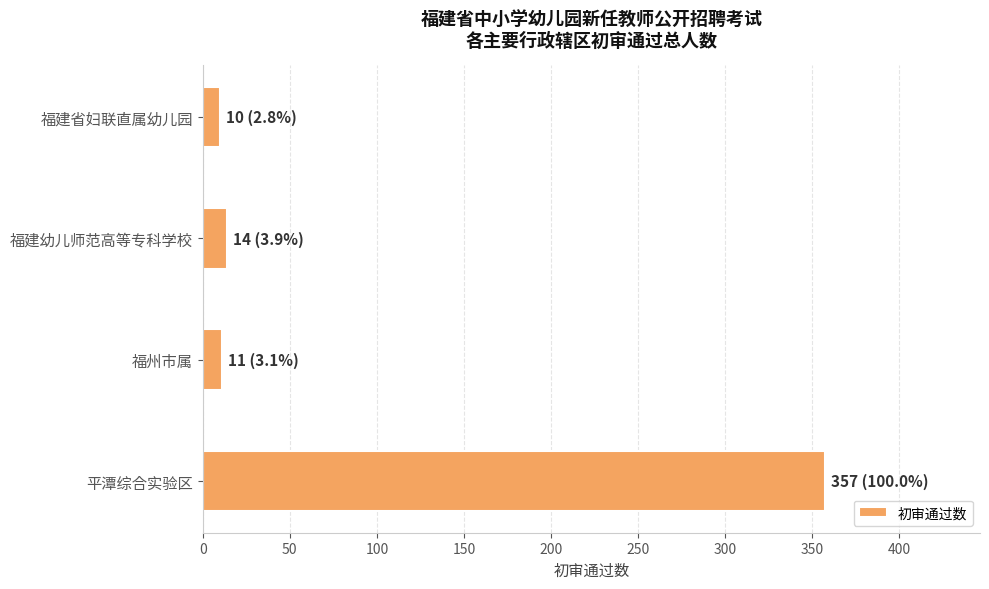

True or false: the data shows 10 at 福建省妇联直属幼儿园.

True